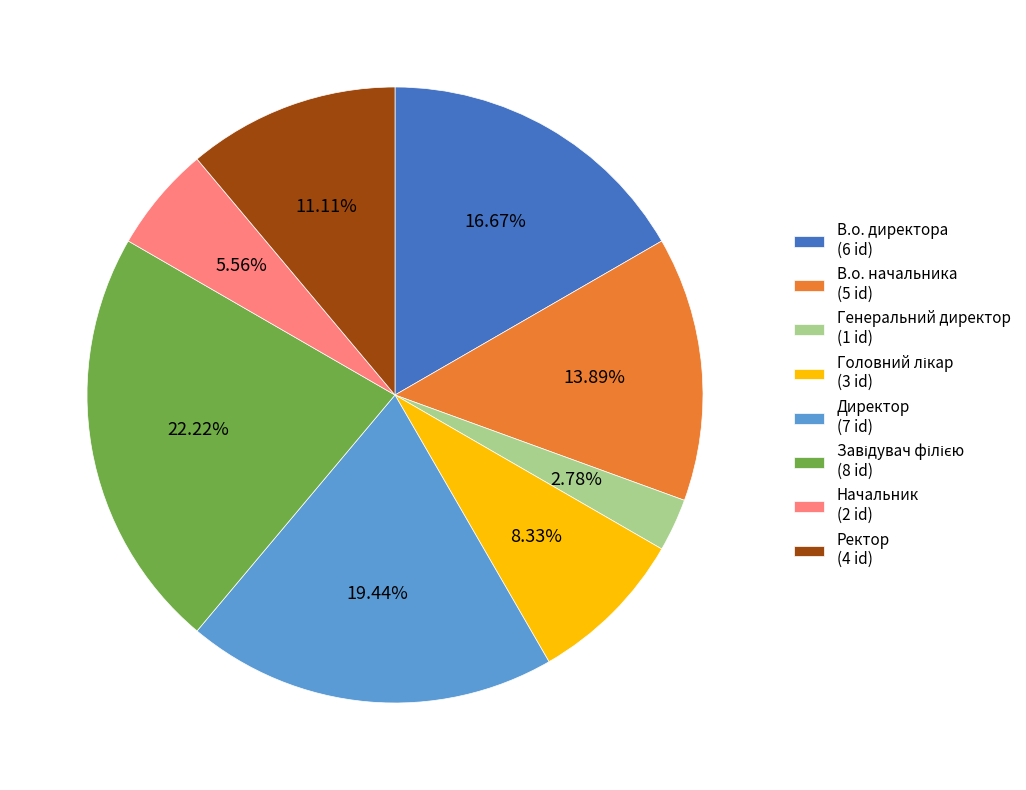

Approximately how many times larger is the value at Директор (7 id) compared to В.о. директора (6 id)?

1.2